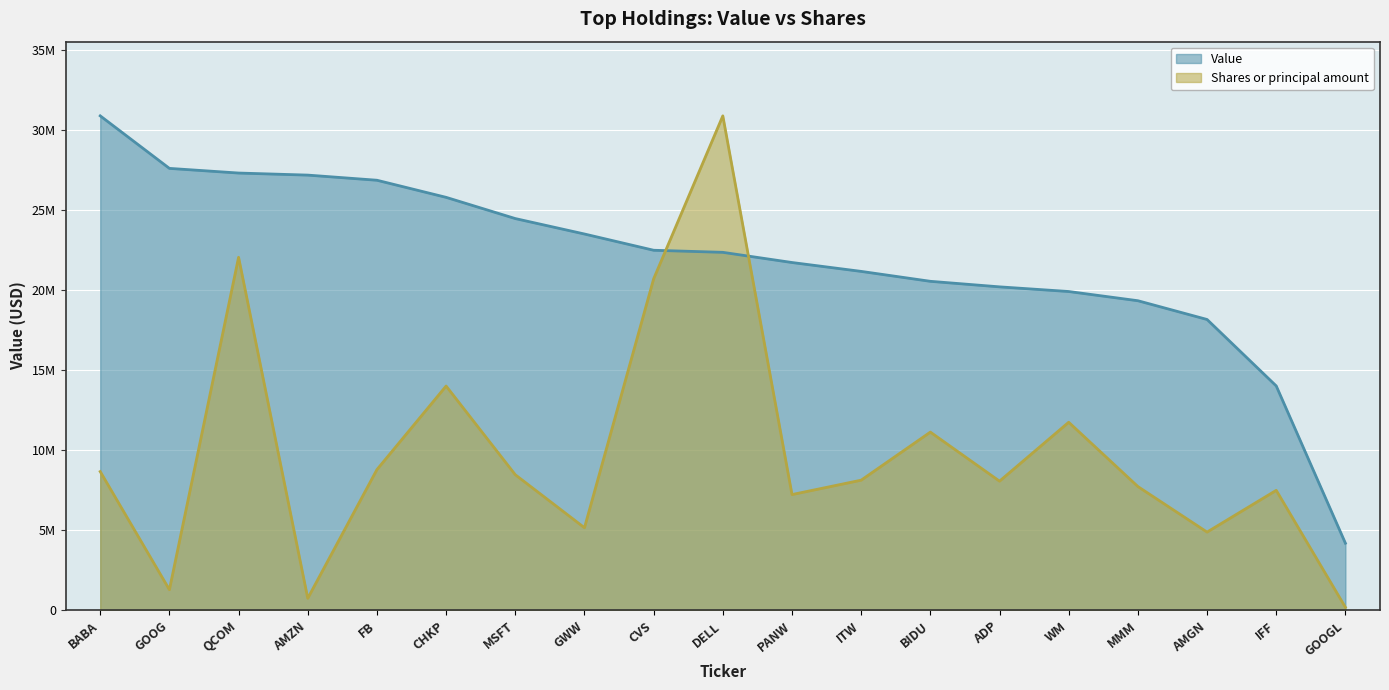

Rank the series by their average value, from highest to lowest.

Value, Shares or principal amount